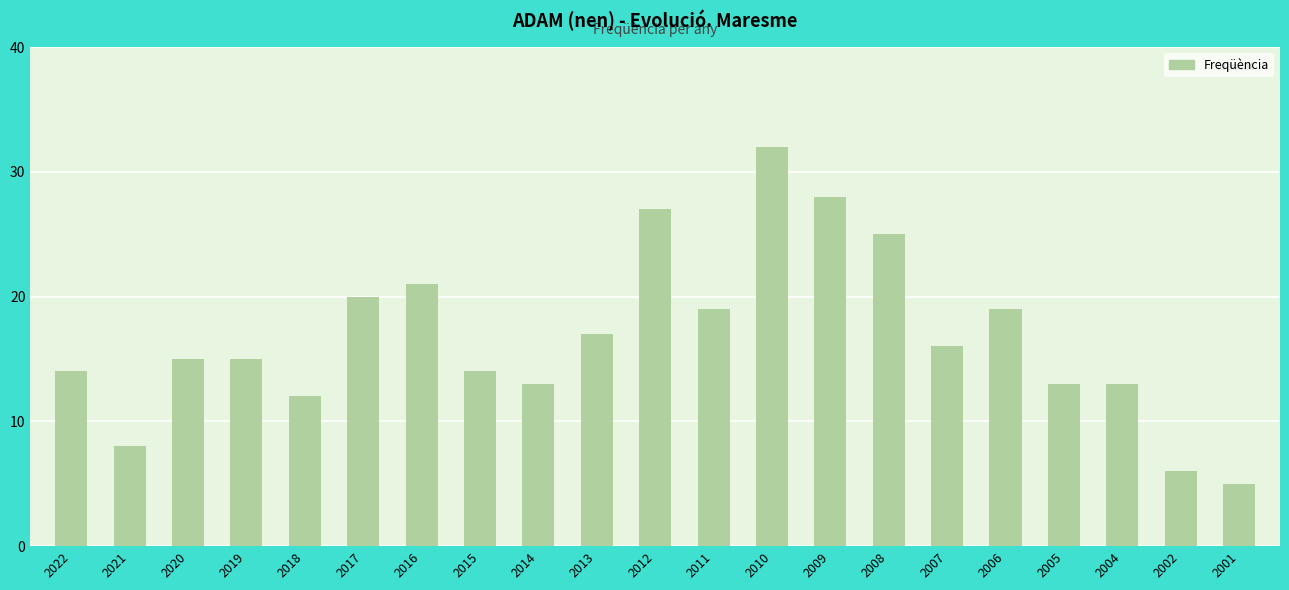

Reading left to right, transcribe all the data shown in this chart.

14	8	15	15	12	20	21	14	13	17	27	19	32	28	25	16	19	13	13	6	5